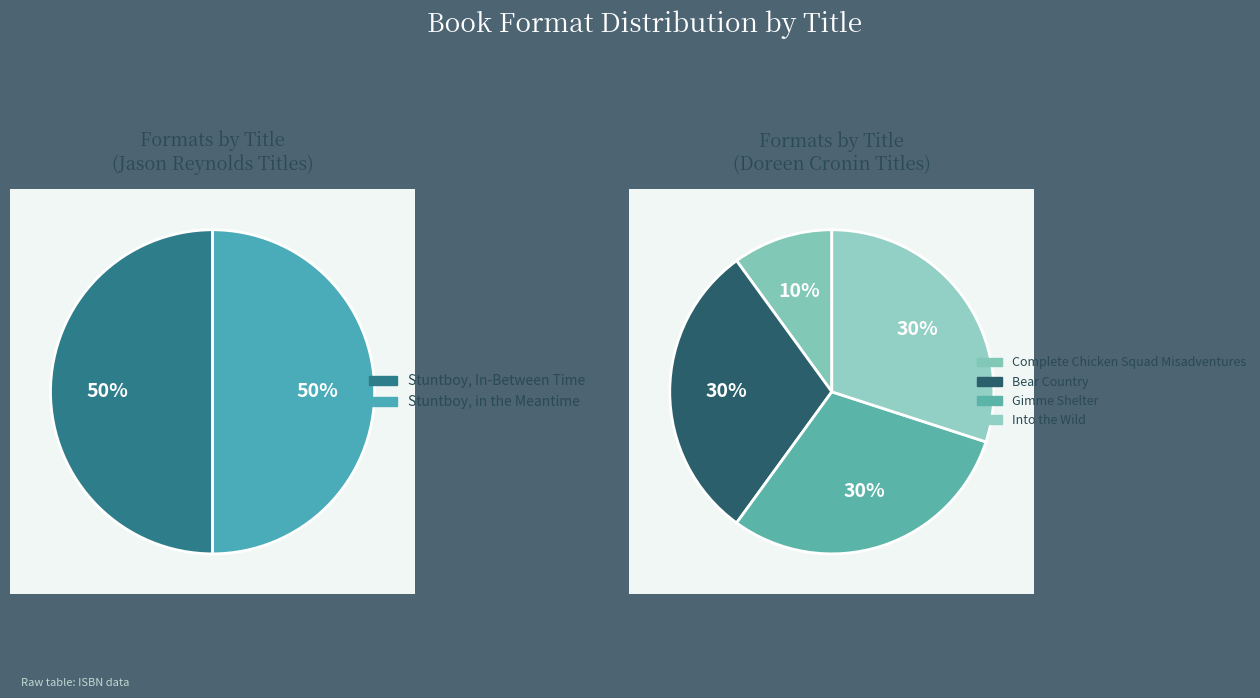

Which has a higher value, Gimme Shelter or Complete Chicken Squad Misadventures?

Gimme Shelter